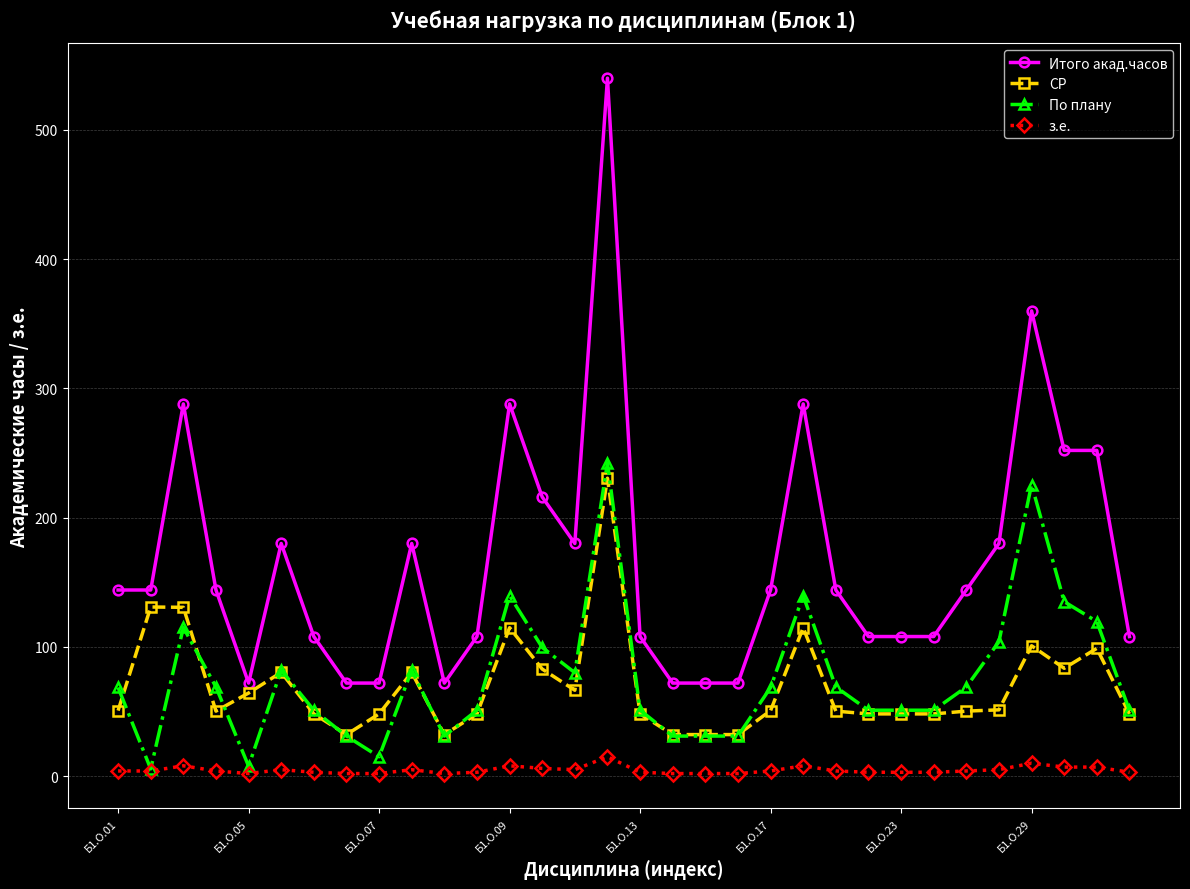

True or false: СР and з.е. intersect in this chart.

False